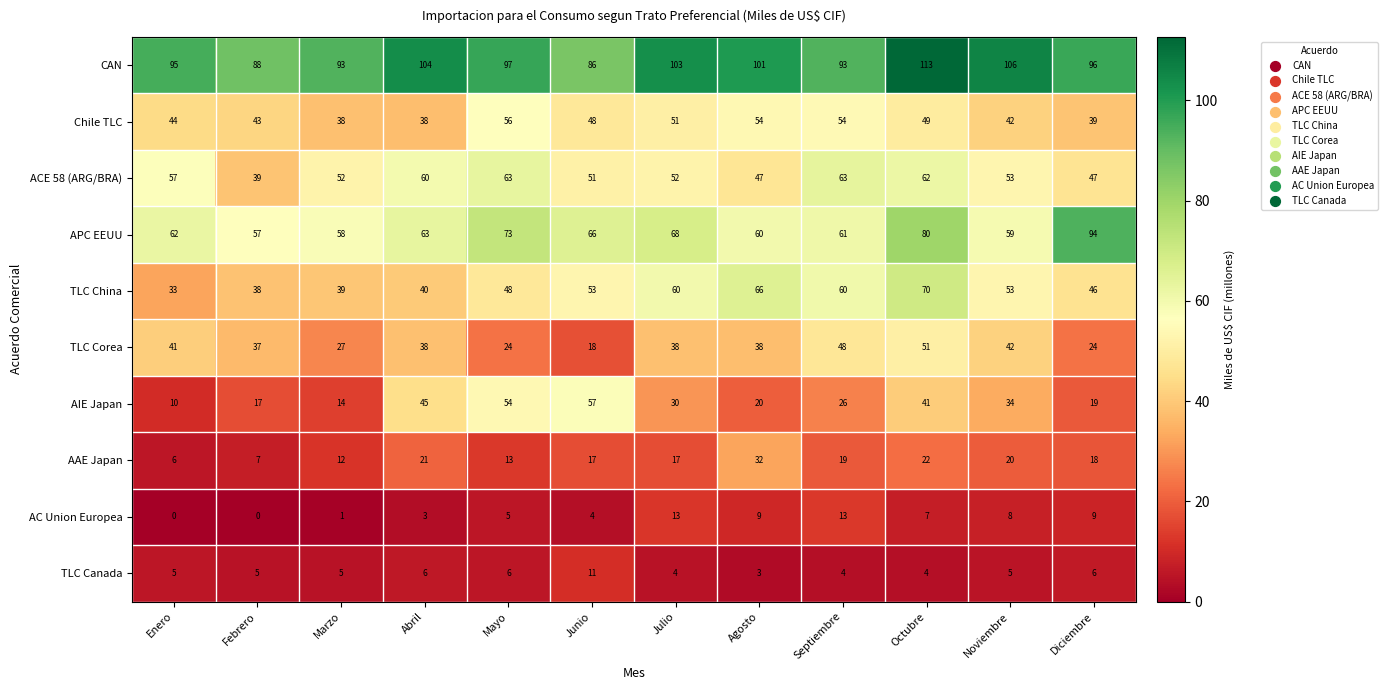

List the series in order of their peak value, highest first.

CAN, APC EEUU, TLC China, ACE 58 (ARG/BRA), AIE Japan, Chile TLC, TLC Corea, AAE Japan, AC Union Europea, TLC Canada